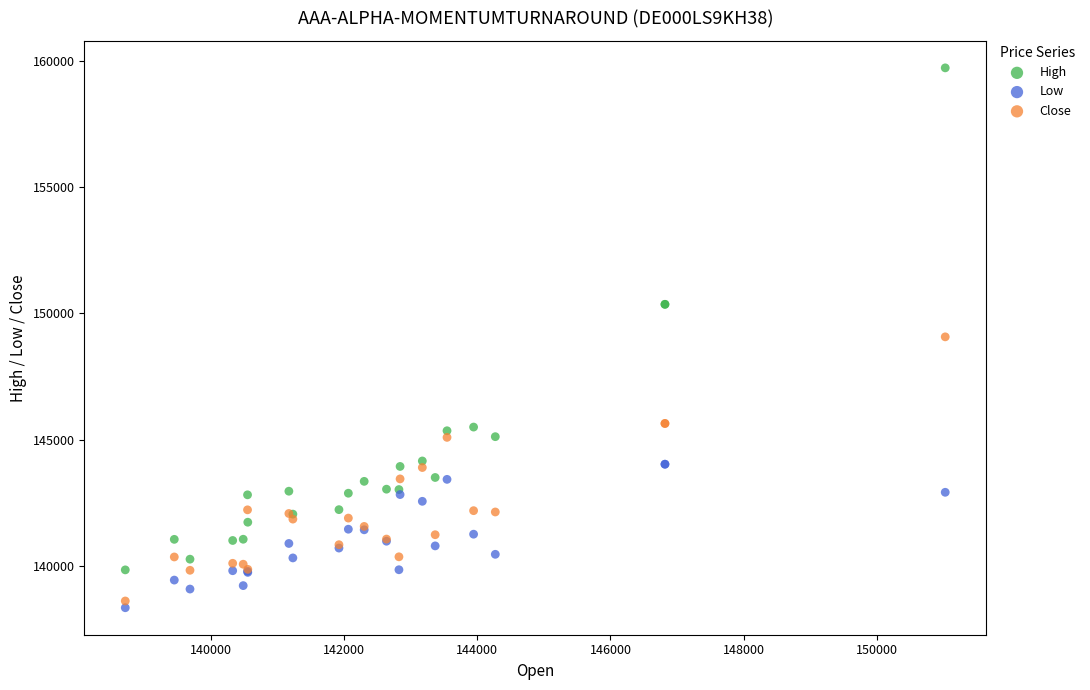

What is the X range (max minus min) for the scatter plot?

12314